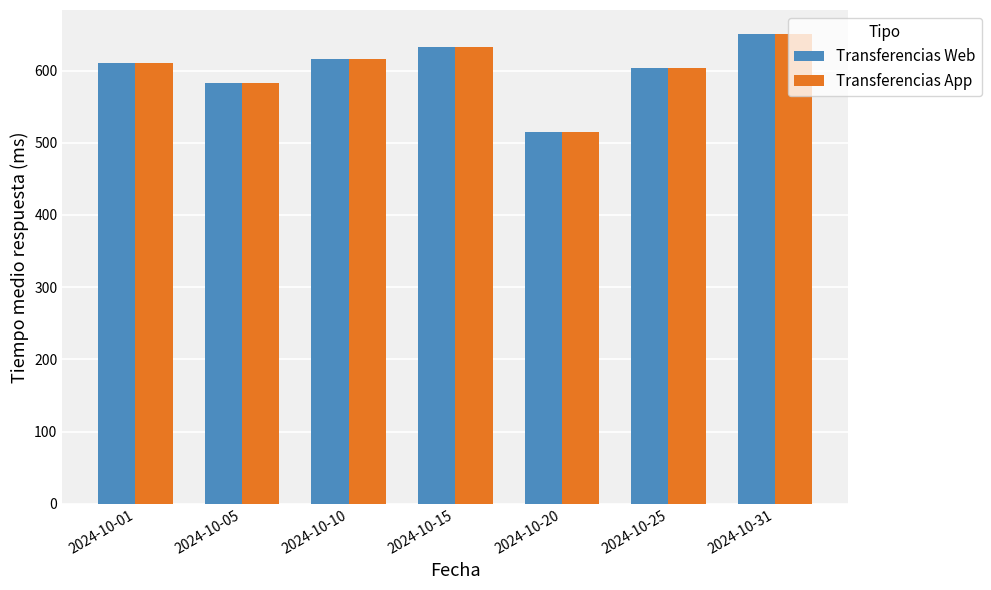

True or false: Transferencias App has a value of 603.9 at 2024-10-25.

True